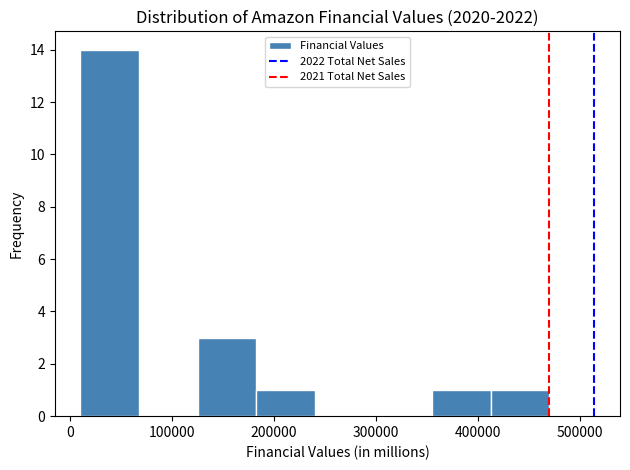

Which range on the x-axis has the tallest bar?

10000 to 70000